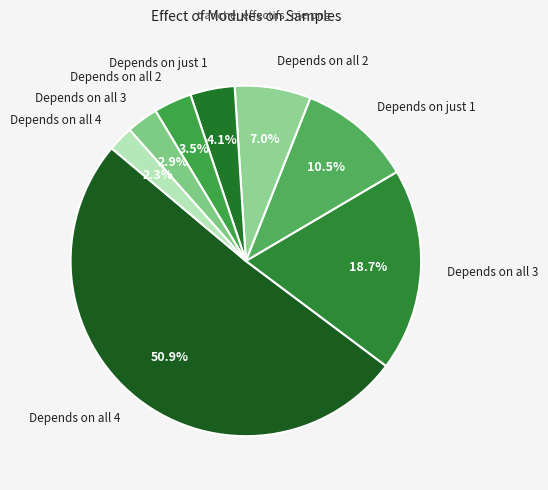

Count the number of slices in the pie.

8